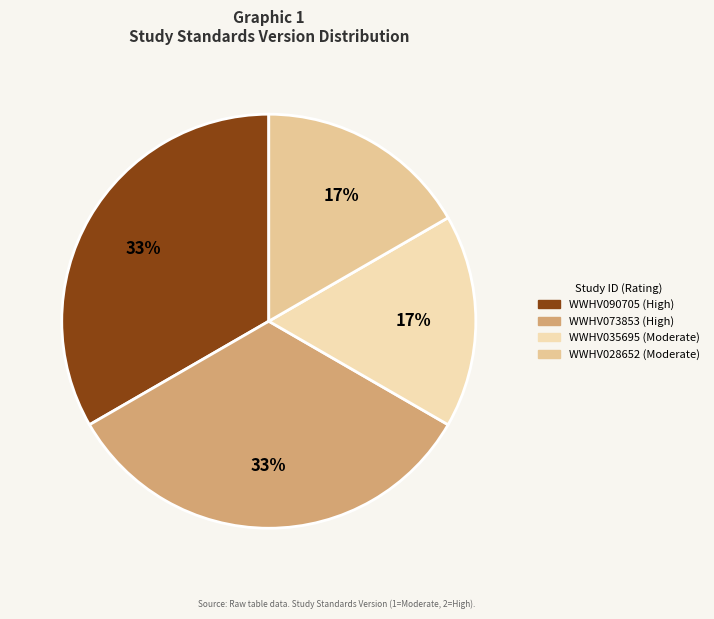

To the nearest percent, what is the difference between the largest and smallest slice percentages?

17%